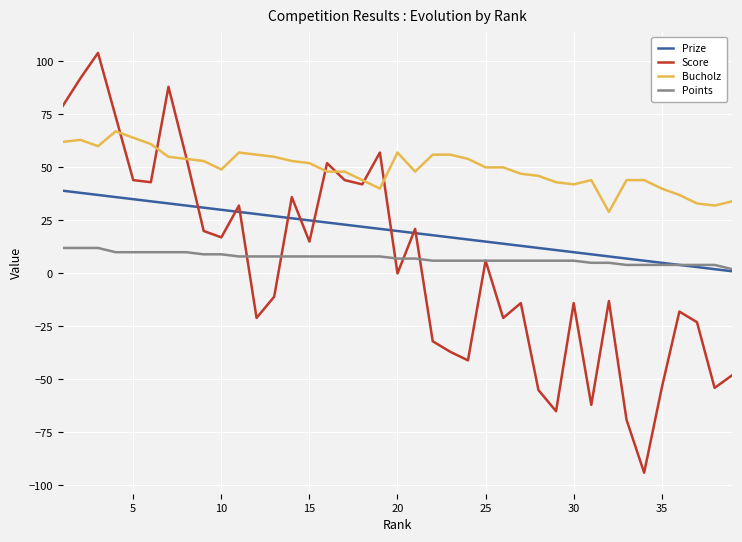

How many lines are shown in the chart?

4